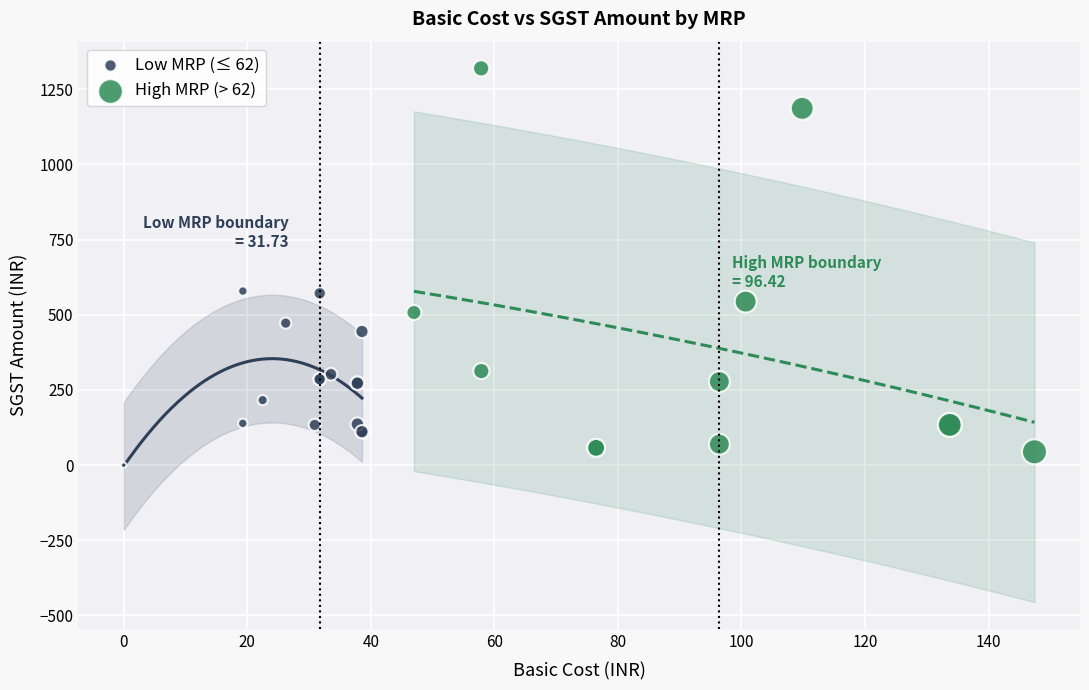

Which series has the widest spread of Y values?

High MRP (> 62)